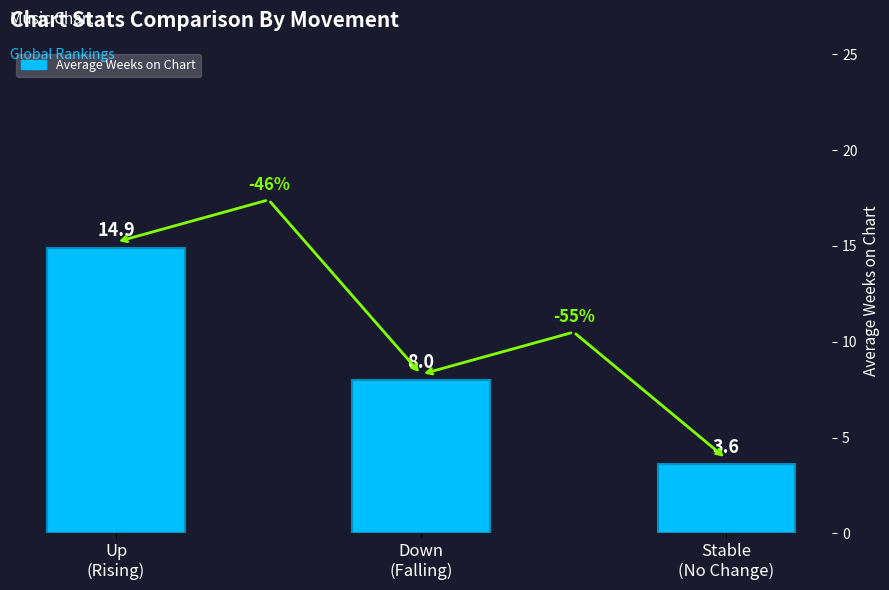

Reading left to right, extract all data points from this chart.

Up
(Rising)=14.9	Down
(Falling)=8.0	Stable
(No Change)=3.6